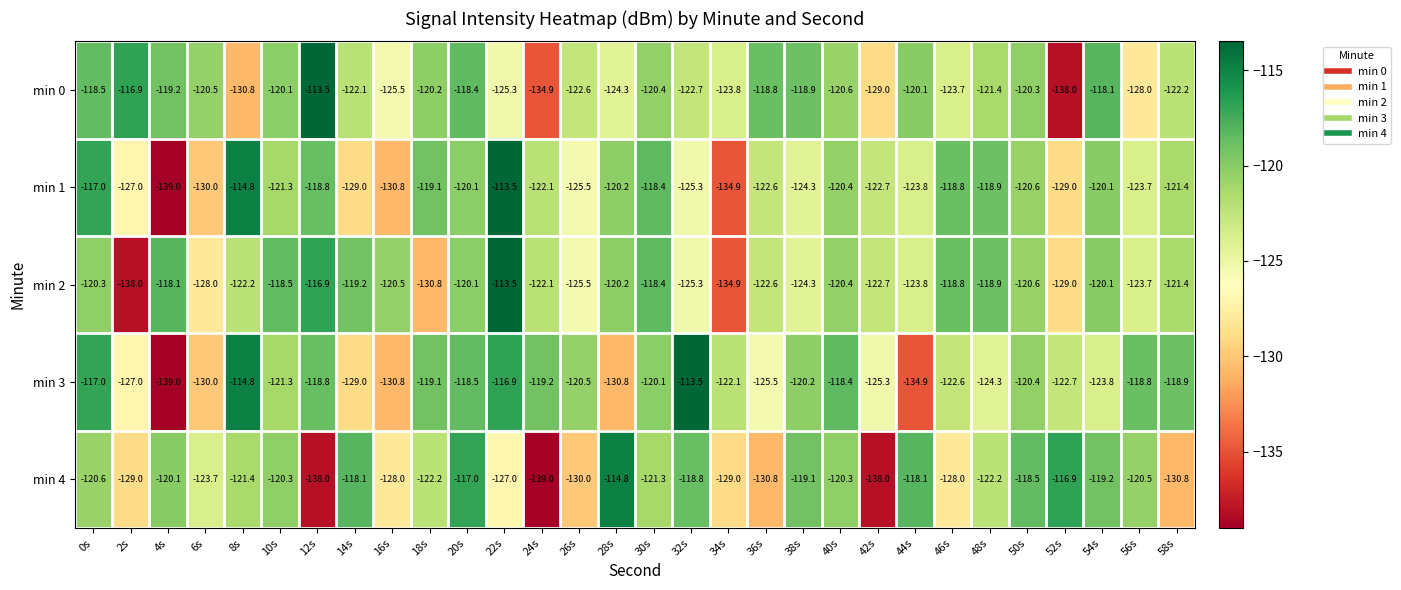

What is the sum of all min 0 values?

-3678.8